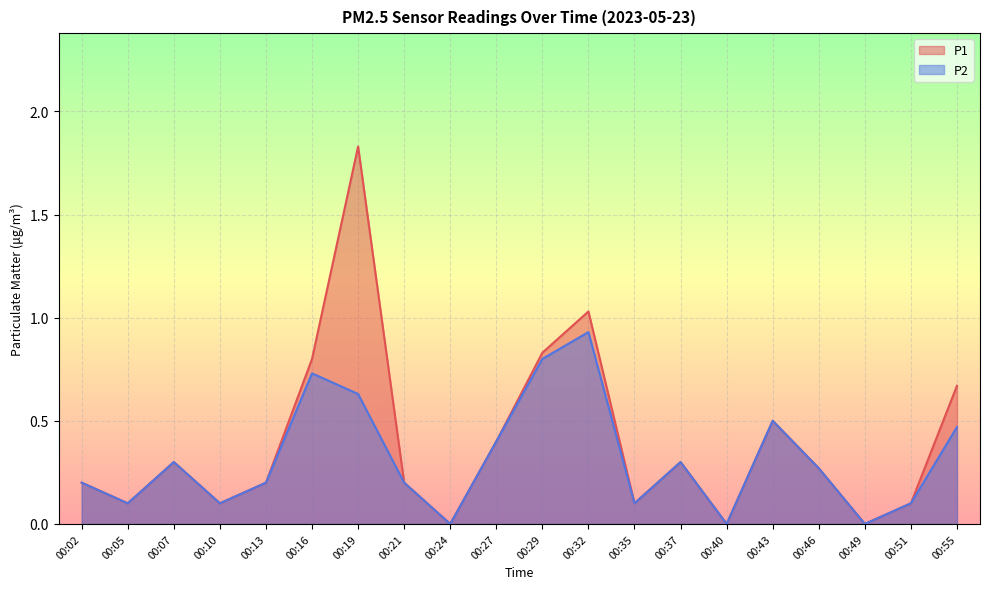

Rank the categories by P2 value from lowest to highest.

00:24, 00:40, 00:49, 00:05, 00:10, 00:35, 00:51, 00:02, 00:13, 00:21, 00:46, 00:07, 00:37, 00:27, 00:55, 00:43, 00:19, 00:16, 00:29, 00:32